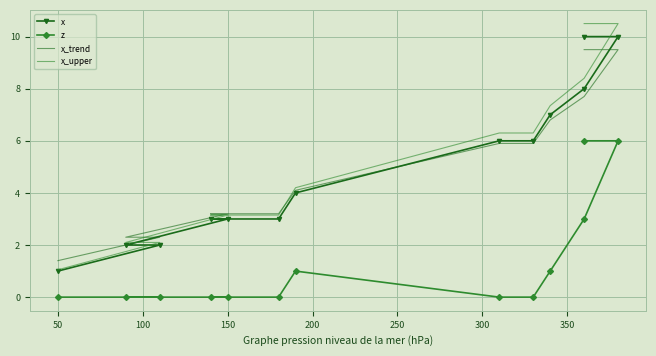

The value of z at 400 is 4.2. True or false?

False